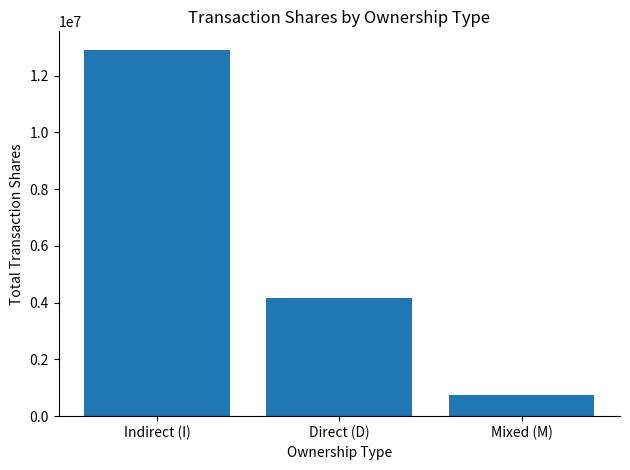

Reading left to right, what are all the values shown in this chart?

Indirect (I)=12916938	Direct (D)=4172587	Mixed (M)=758532